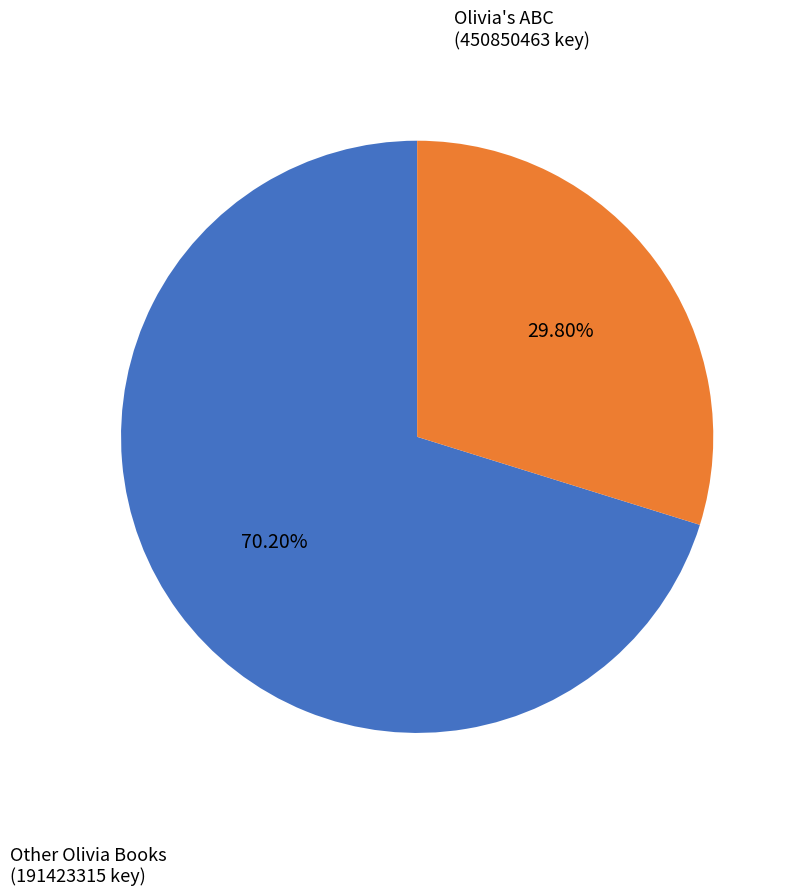

Does any single category account for the majority?

Yes